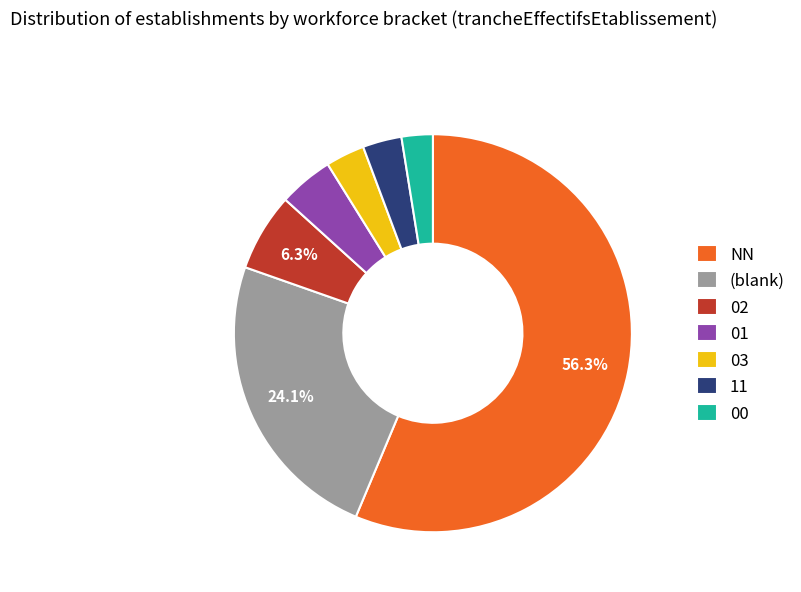

Is there a majority slice in this chart?

Yes